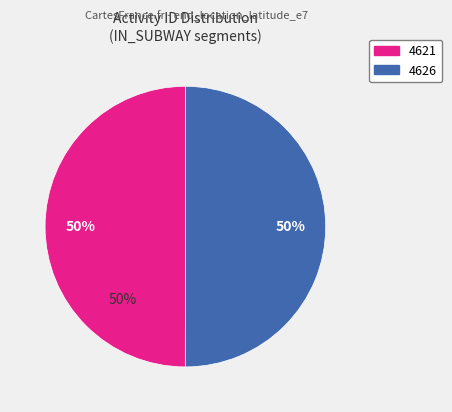

To the nearest percent, what percentage of the pie is 4626?

50%